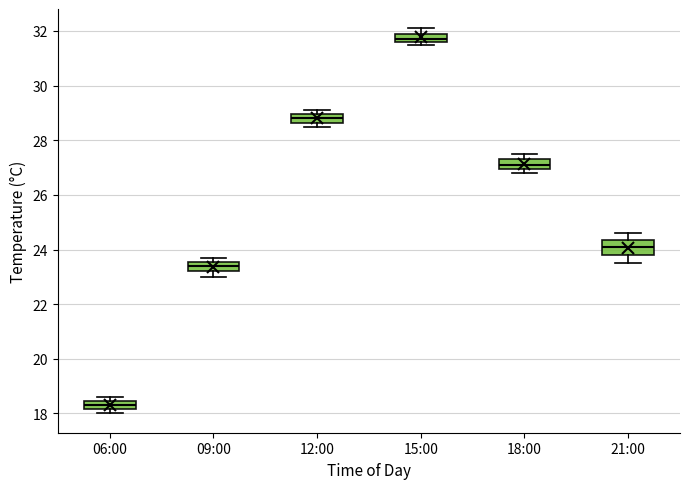

Which box is the tallest, from its lower edge to its upper edge?

21:00